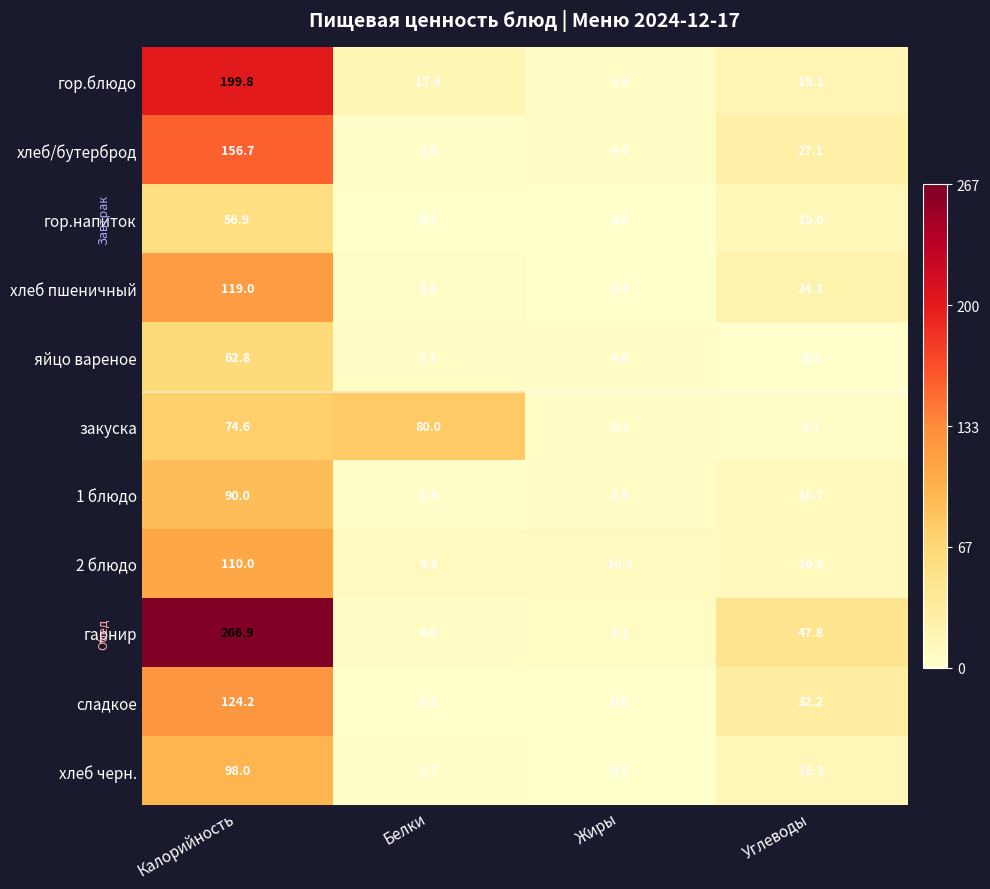

True or false: закуска has a value of 2.4 at Углеводы.

False